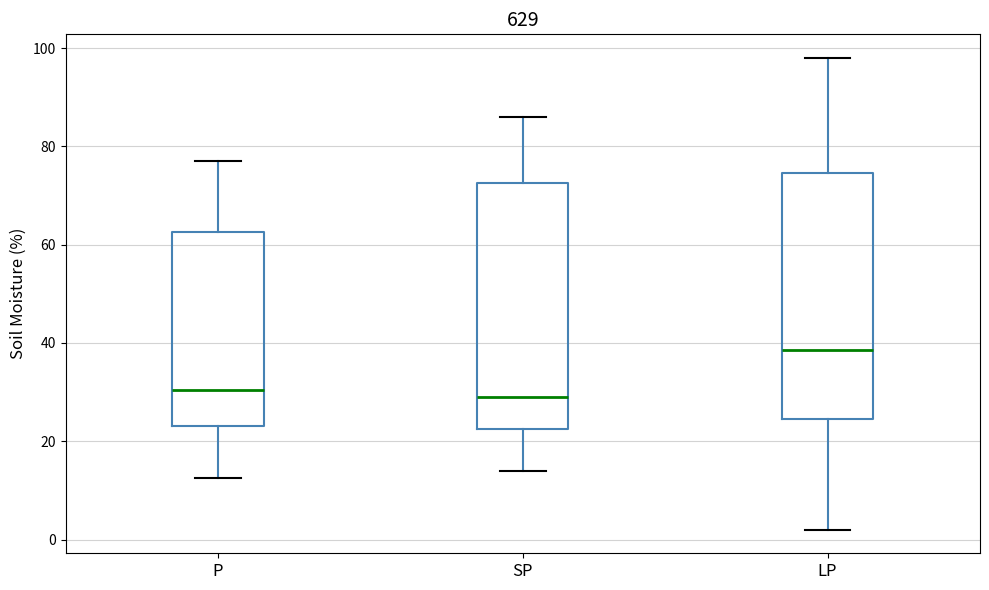

Reading left to right, read every box against the y-axis: the position of its median line, the range the box covers, and the ends of its whiskers. The values are not printed on the chart, so give them approximately, as read against the axis.

P: median 30, box 24 to 62, whiskers 12 to 78
SP: median 30, box 22 to 72, whiskers 14 to 86
LP: median 38, box 24 to 74, whiskers 2 to 98